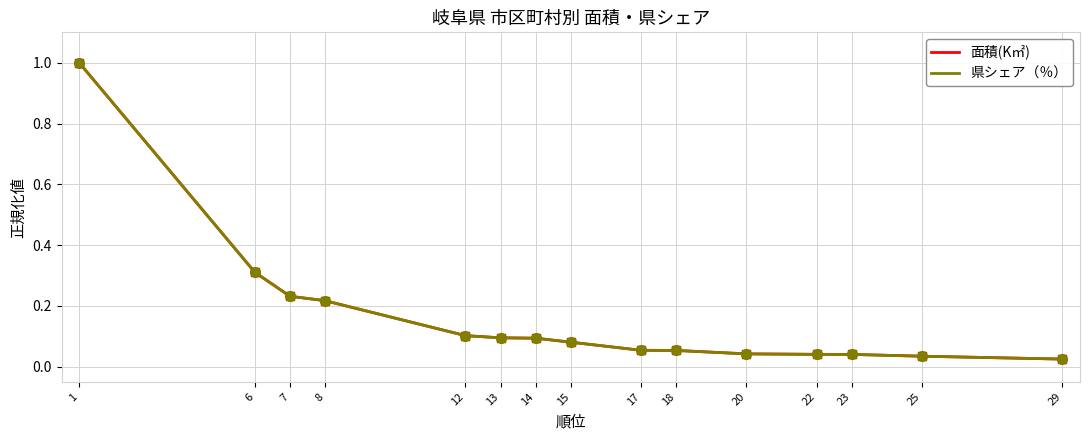

What is the highest value of the 県シェア（％） series?

1.0